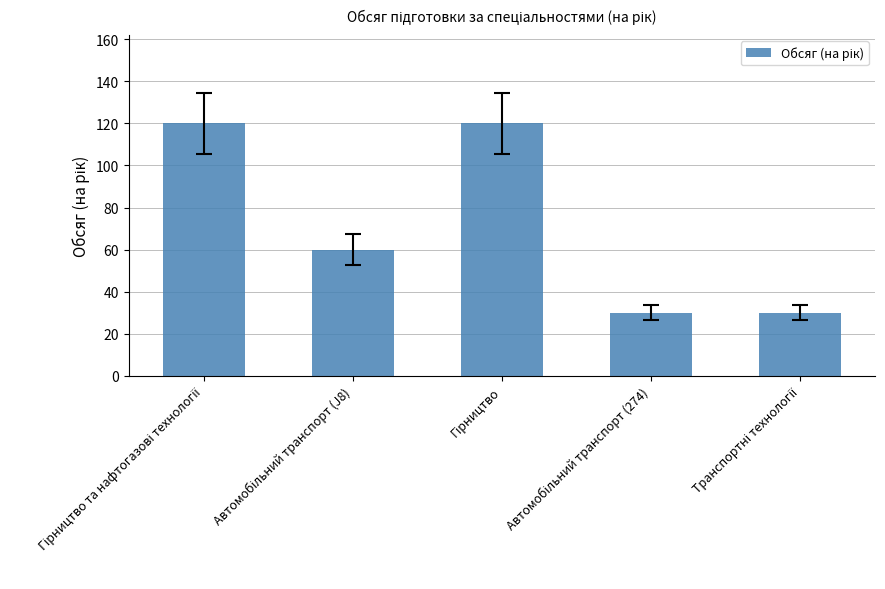

Count the values in the range 30 to 120.

5